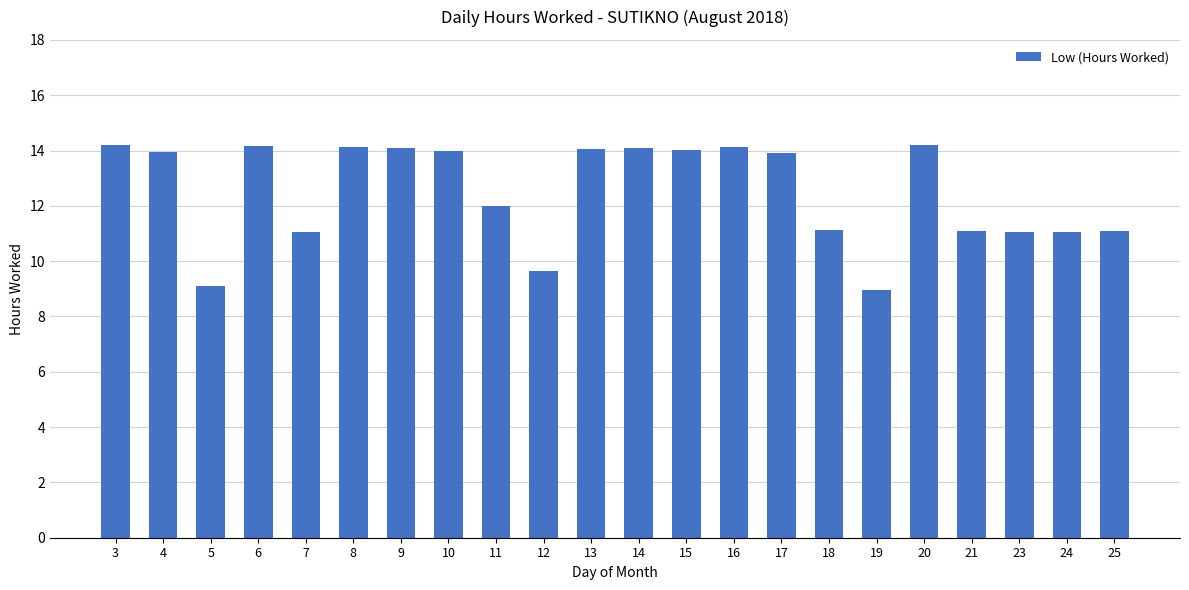

Which has a higher value, 13 or 21?

13